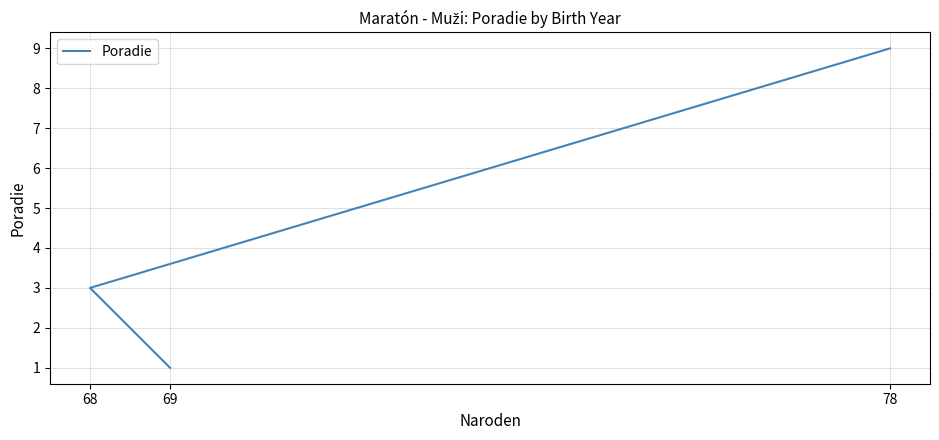

What is the sum of the values at 69 and 78?

10